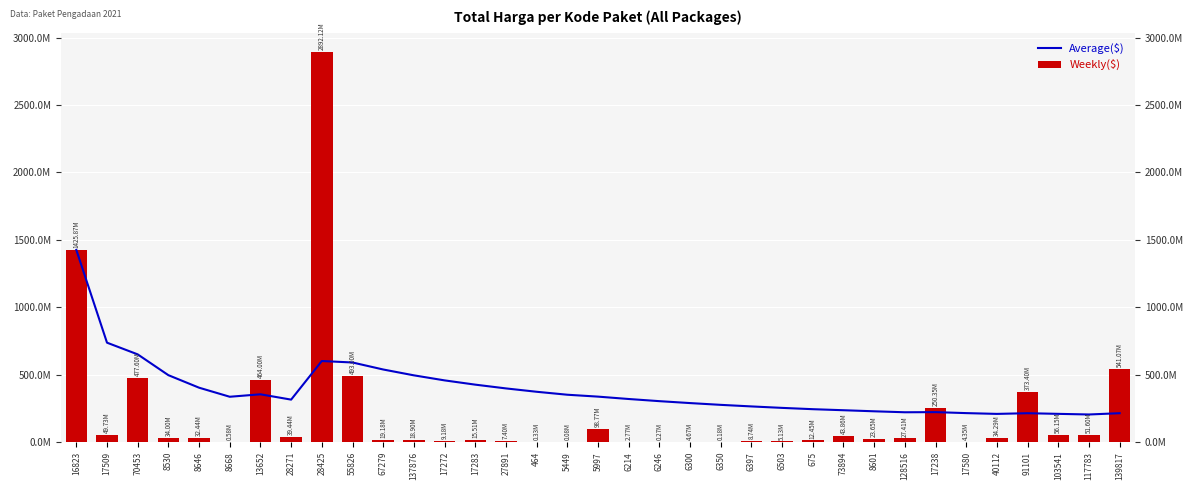

What position from the right is 73894?

10